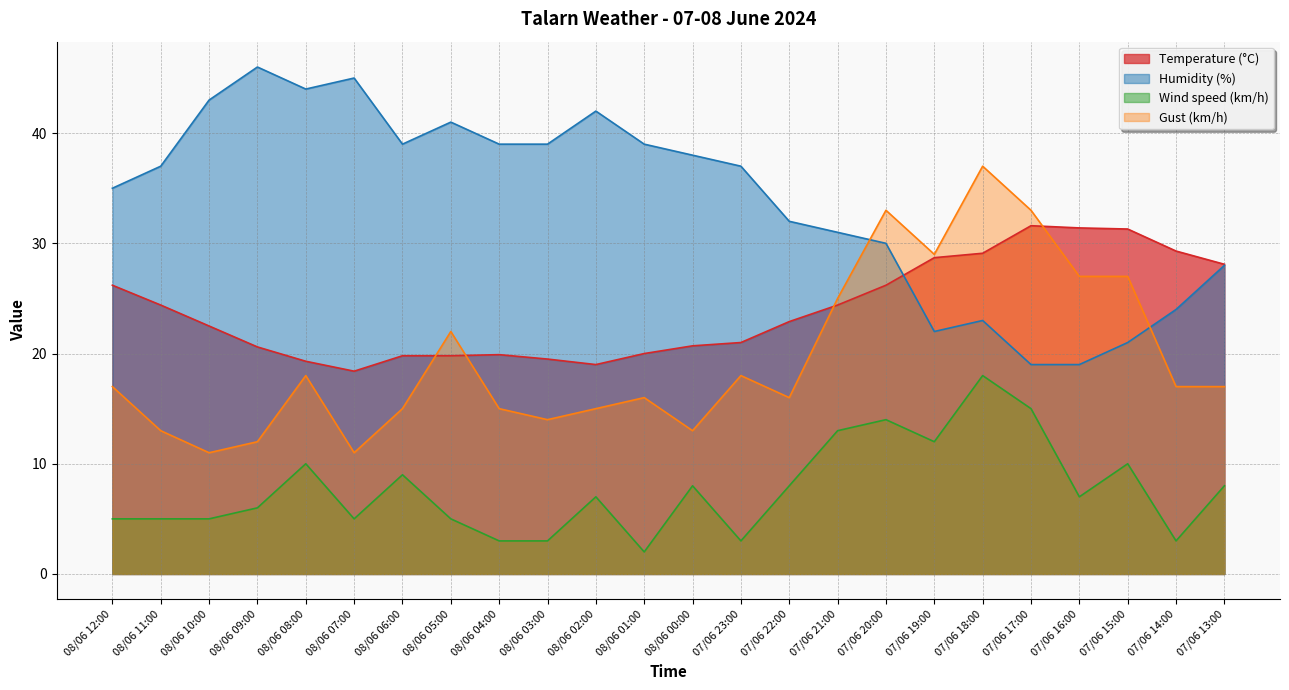

What is the label of the 12th point from the right?

08/06 00:00